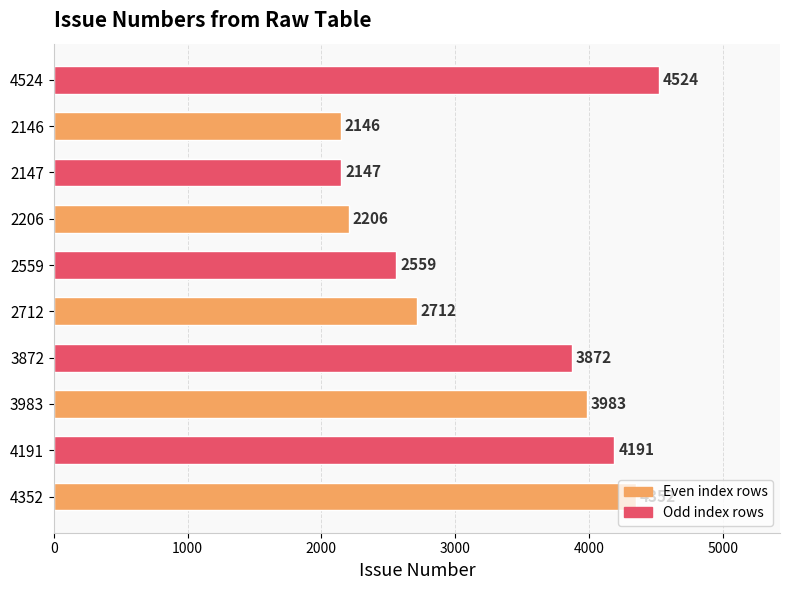

What is the difference between the maximum and minimum values?

2378